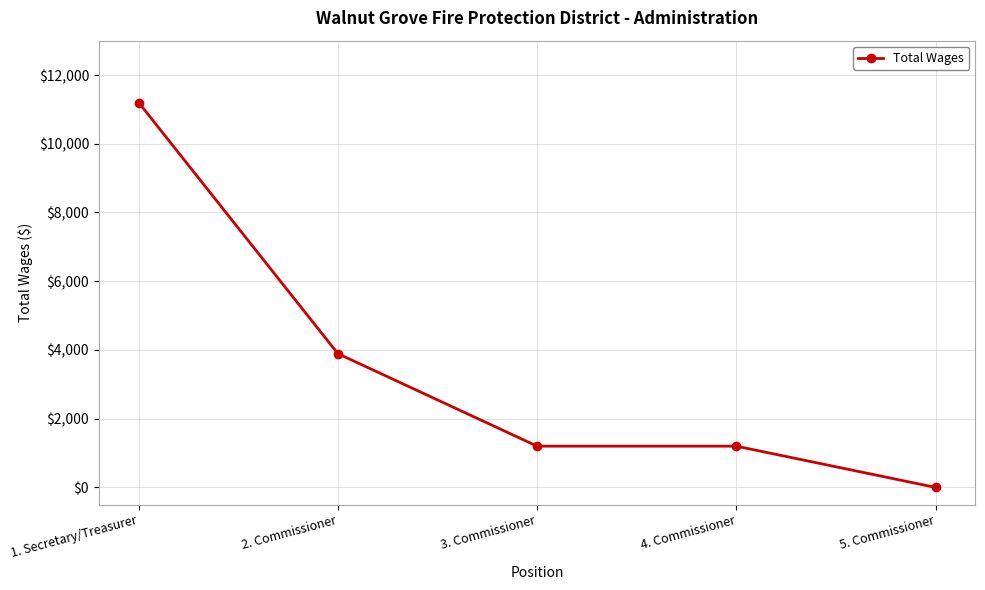

Between 5. Commissioner and 4. Commissioner, which is larger?

4. Commissioner